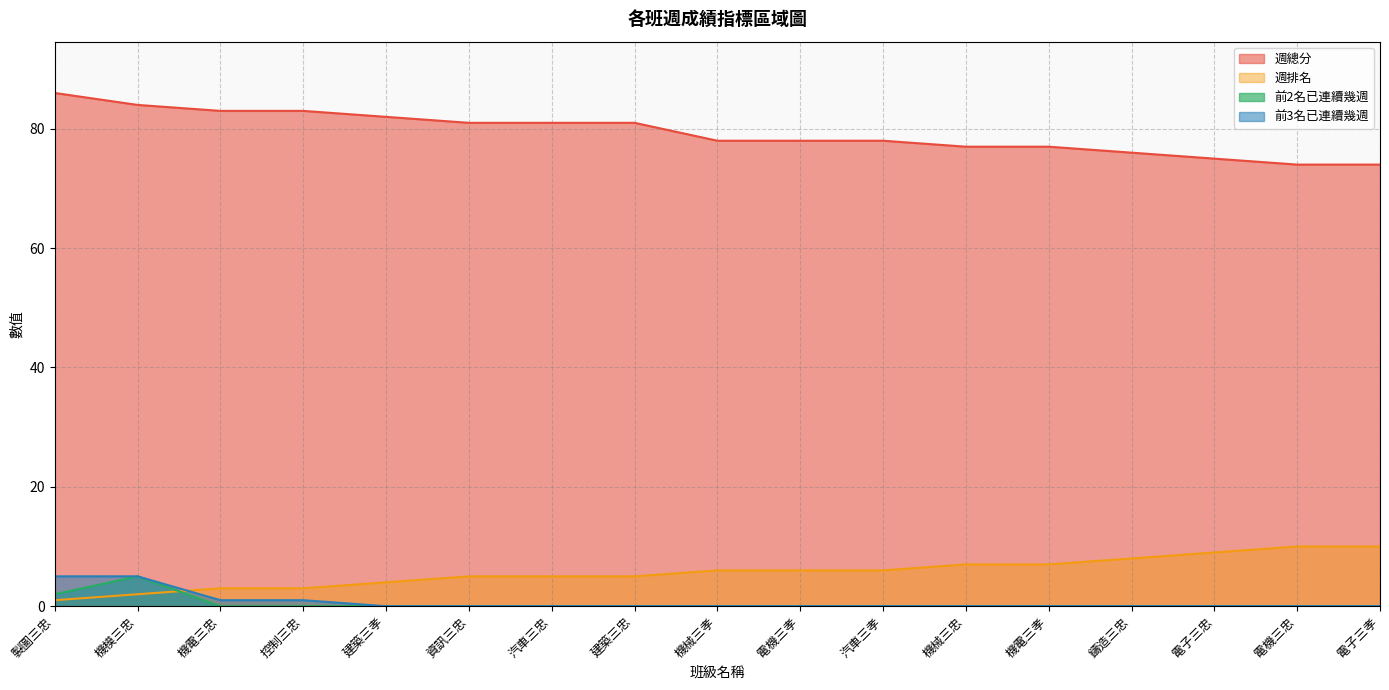

What is the difference between the second highest and second lowest values in the 週排名 series?

8